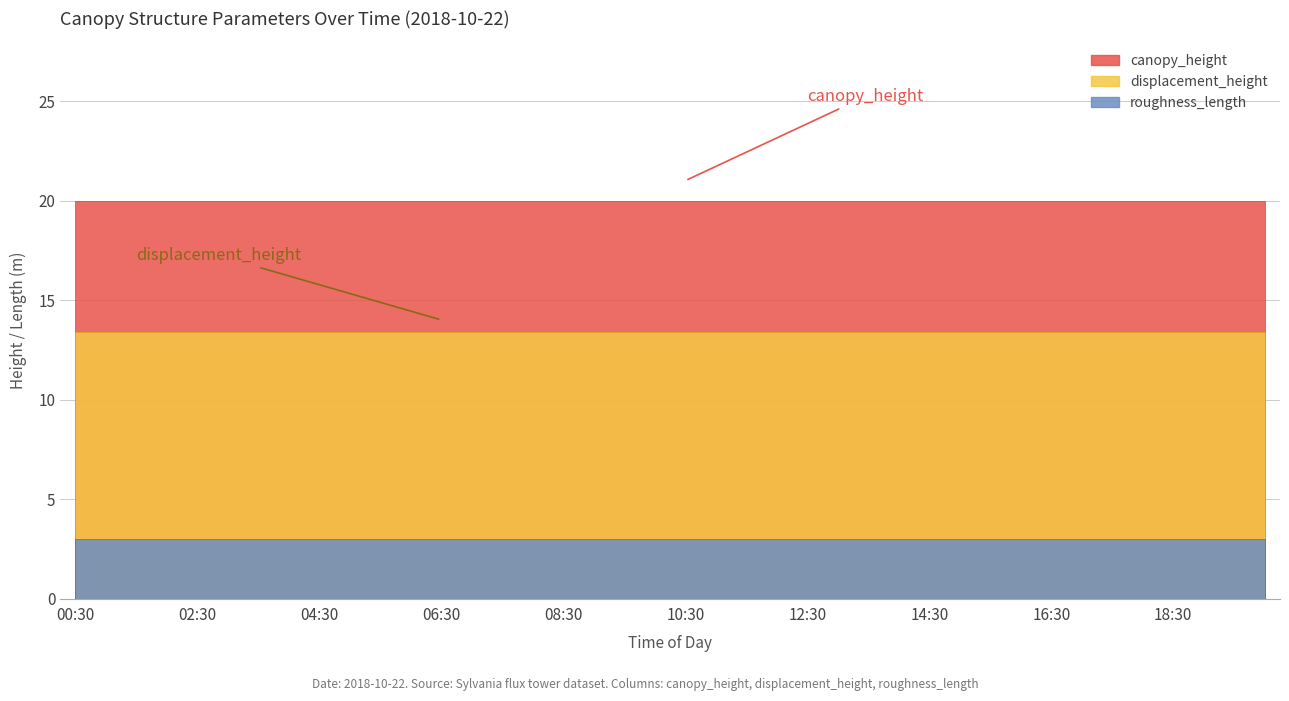

Rank the series by their maximum value, from highest to lowest.

canopy_height, displacement_height, roughness_length